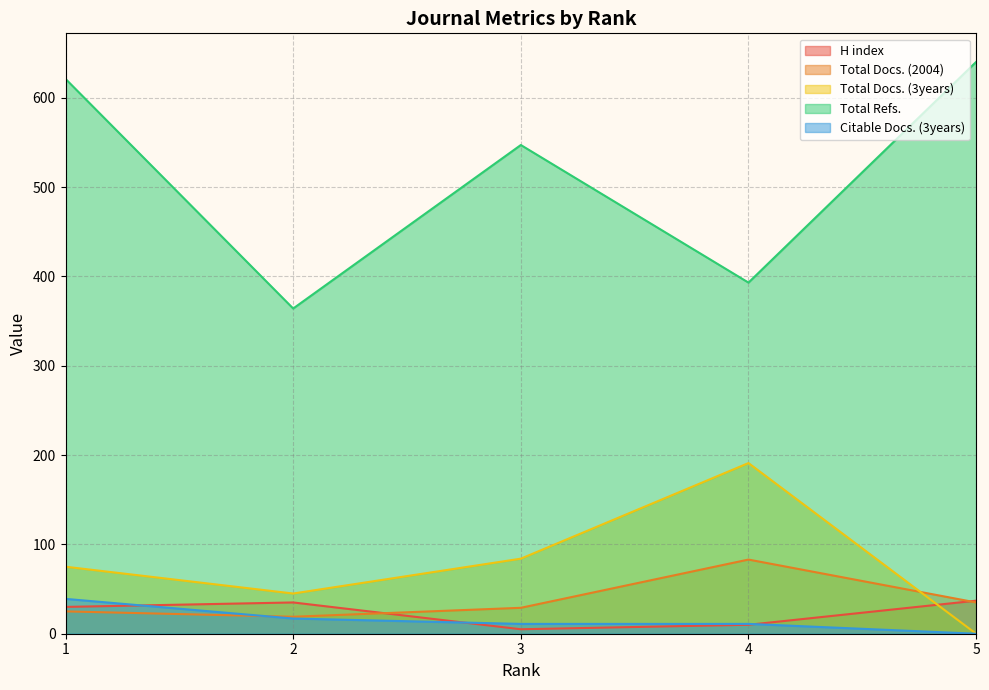

The Citable Docs. (3years) series shows 17 at 2. True or false?

True